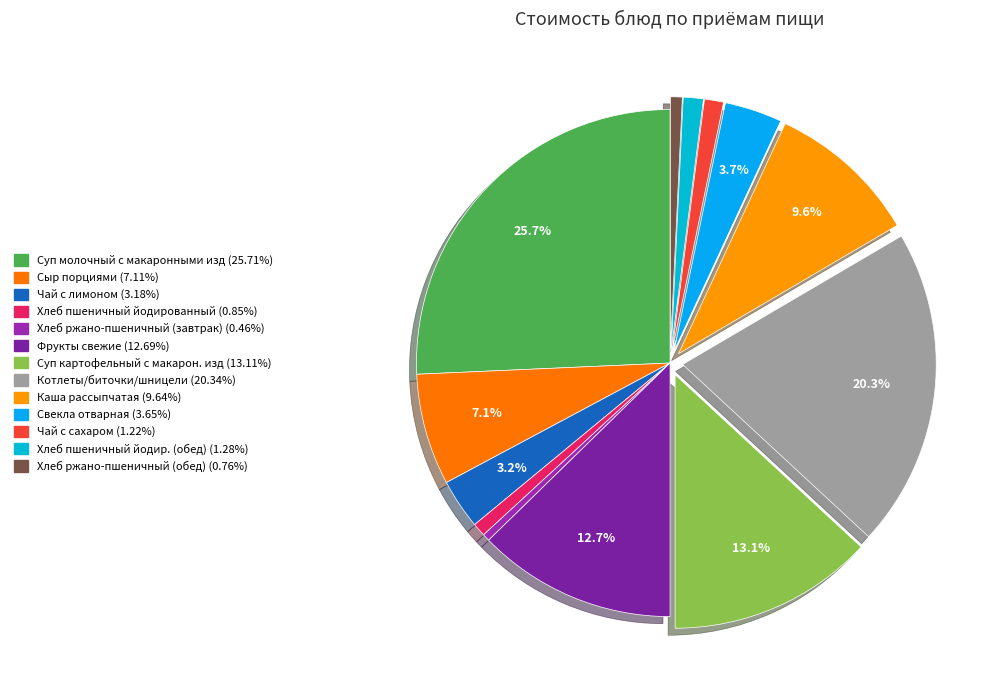

True or false: Хлеб ржано-пшеничный (завтрак) accounts for 0% of the total.

True